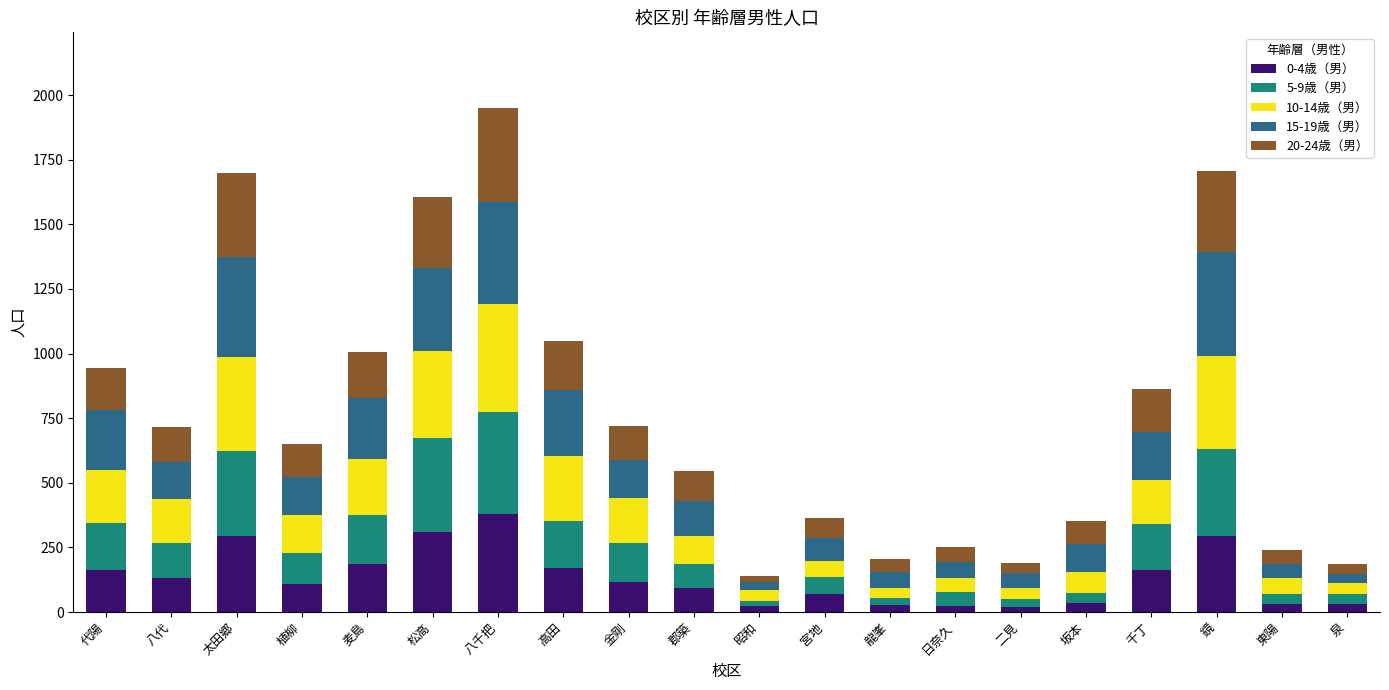

How many distinct data groups are displayed?

5